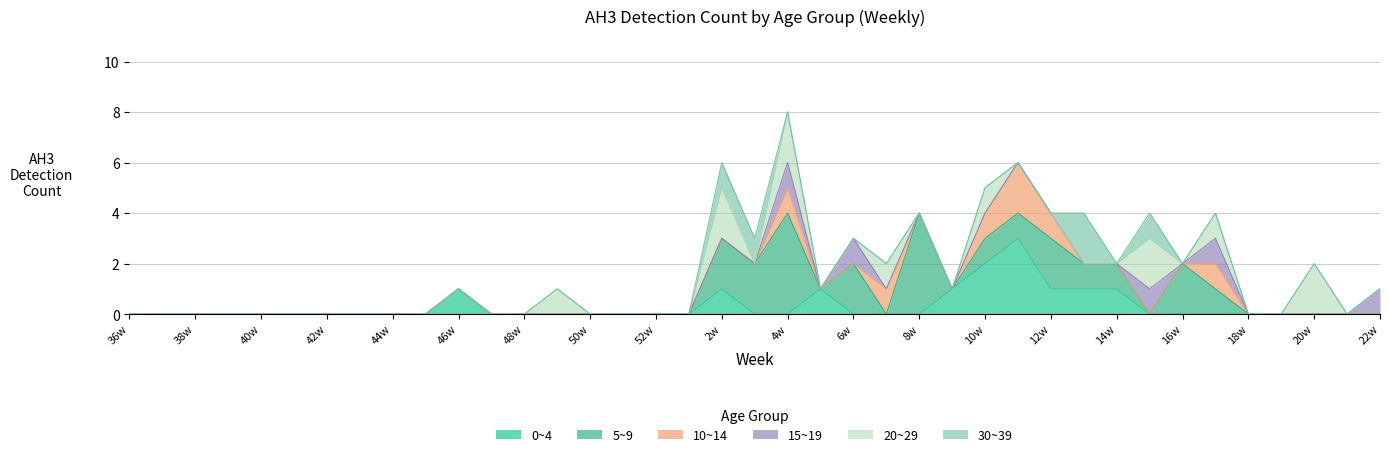

How many 15~19 values are between 0 and 1?

39